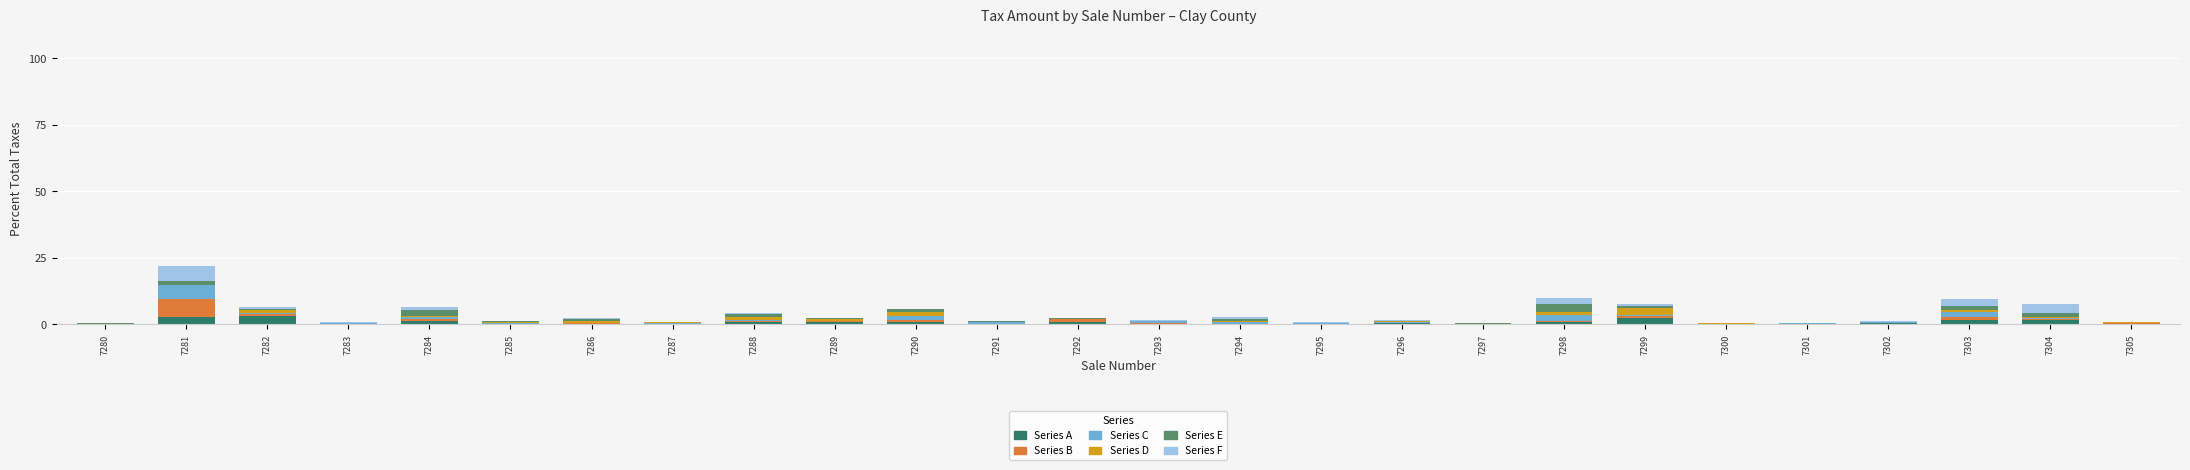

True or false: Series A has a value of 0.2 at 7305.

True